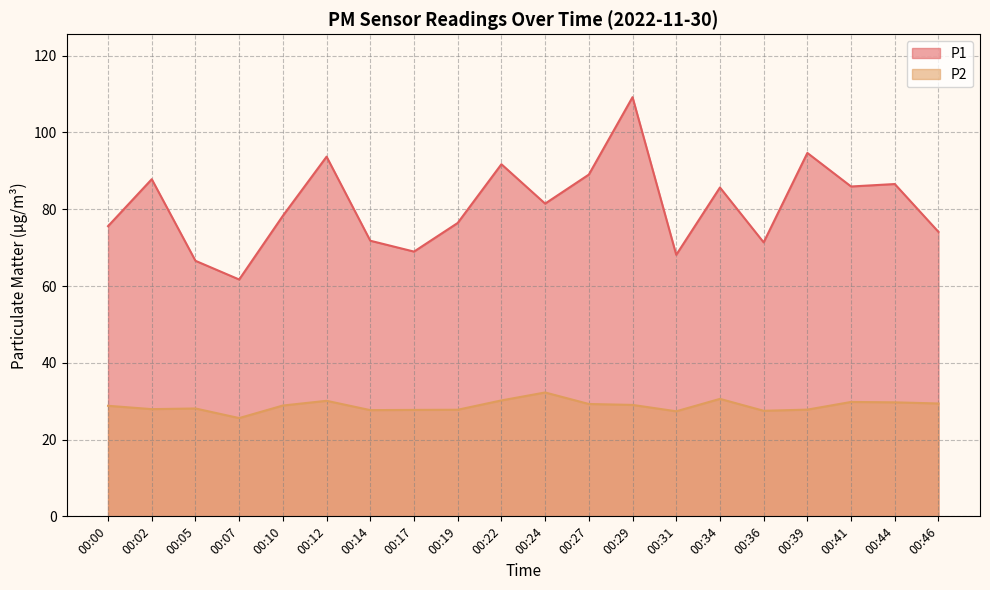

Reading left to right, extract all data points from this chart.

P1: 75.6	87.8	66.6	61.7	78.3	93.7	71.8	69.0	76.4	91.7	81.5	89.0	109.2	68.1	85.7	71.4	94.7	85.9	86.6	74.1
P2: 28.8	27.9	28.1	25.6	28.9	30.1	27.7	27.7	27.8	30.2	32.3	29.3	29.0	27.4	30.6	27.5	27.8	29.8	29.7	29.4